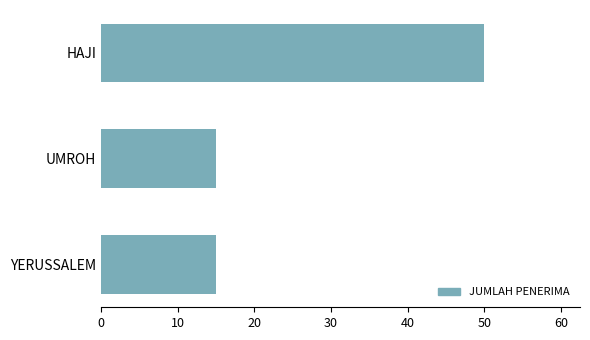

The value at UMROH is 5. True or false?

False